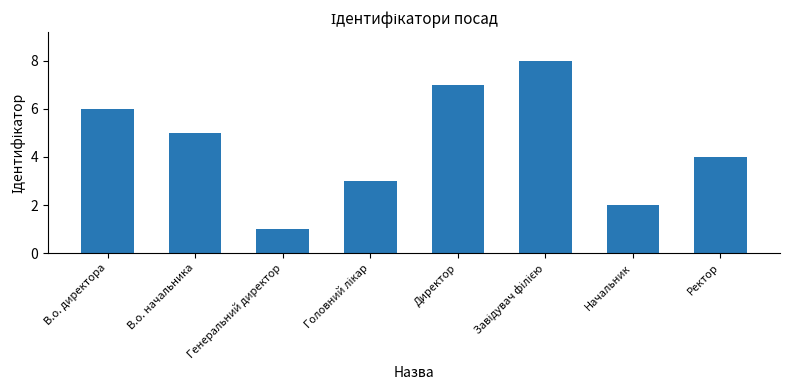

Approximately how many times larger is the value at Директор compared to Начальник?

3.5